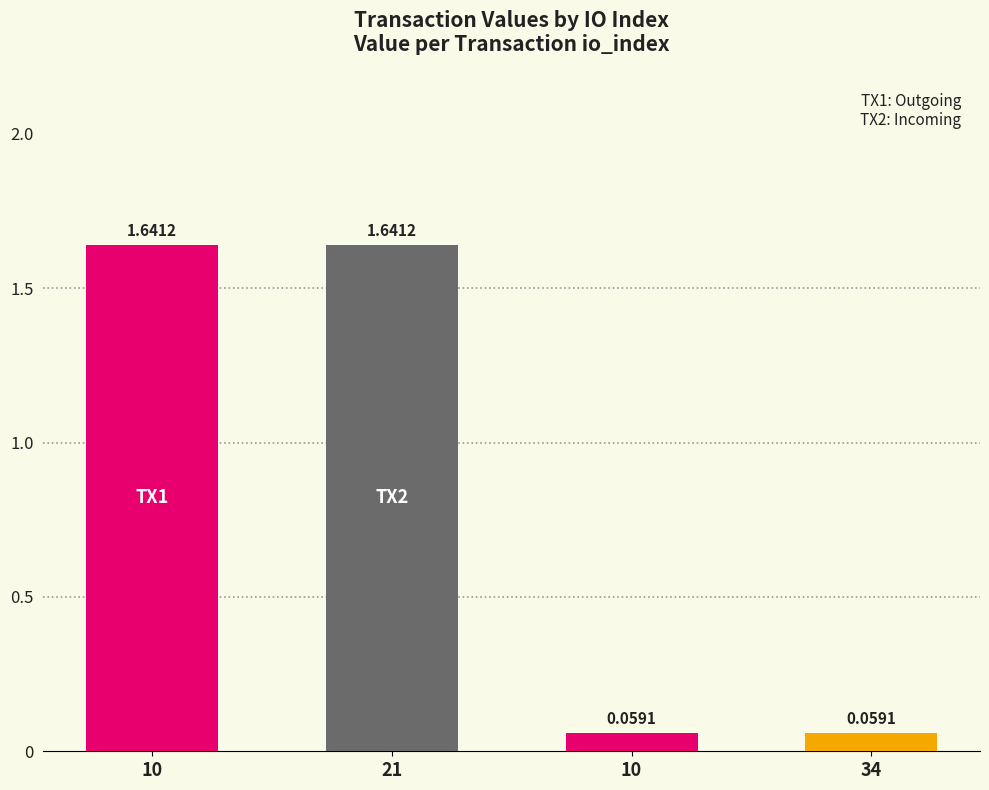

What is the minimum value shown in the chart?

0.1